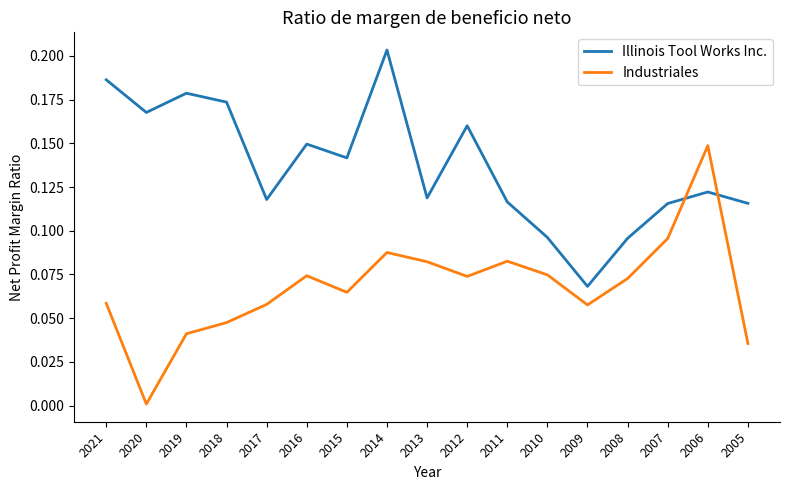

At which category is the sum across all series the highest?

2014